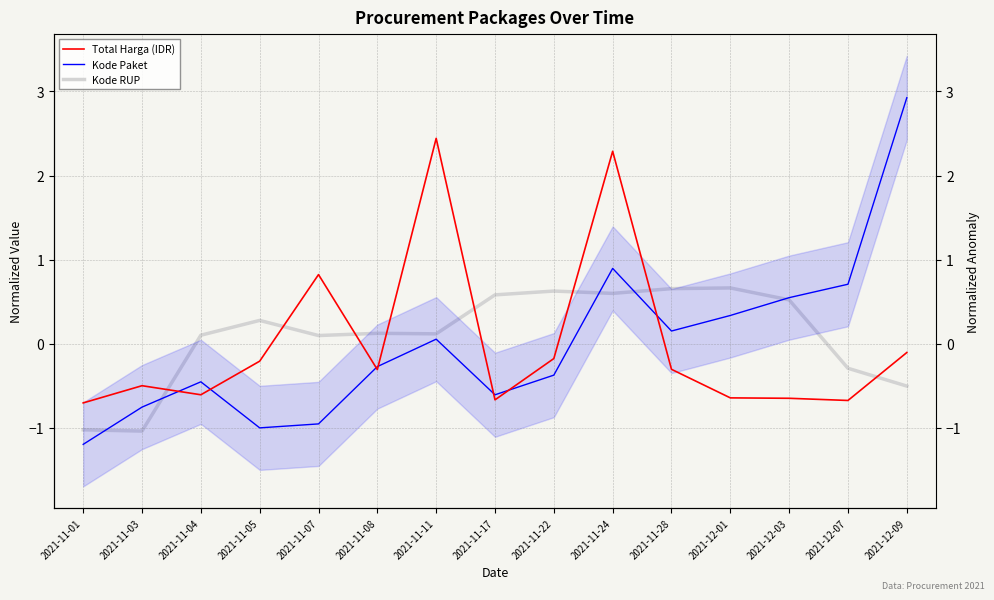

What is the total value across all series at 2021-11-08?

-0.5